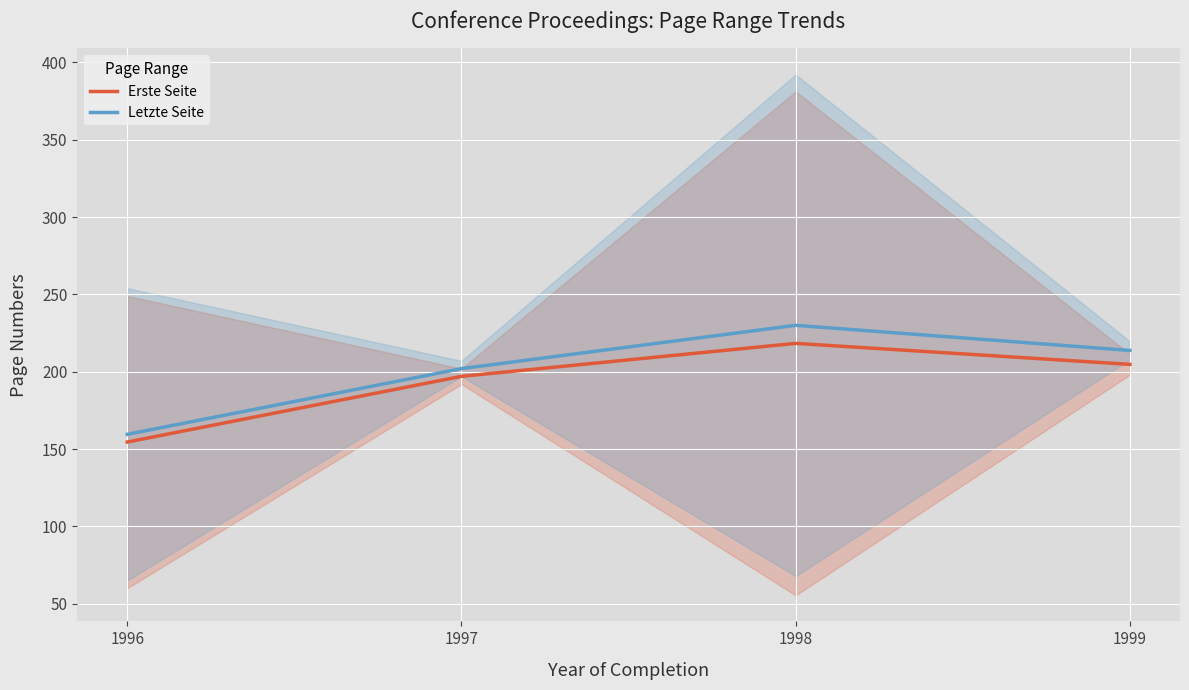

Does the chart display data point markers on the line(s)?

No